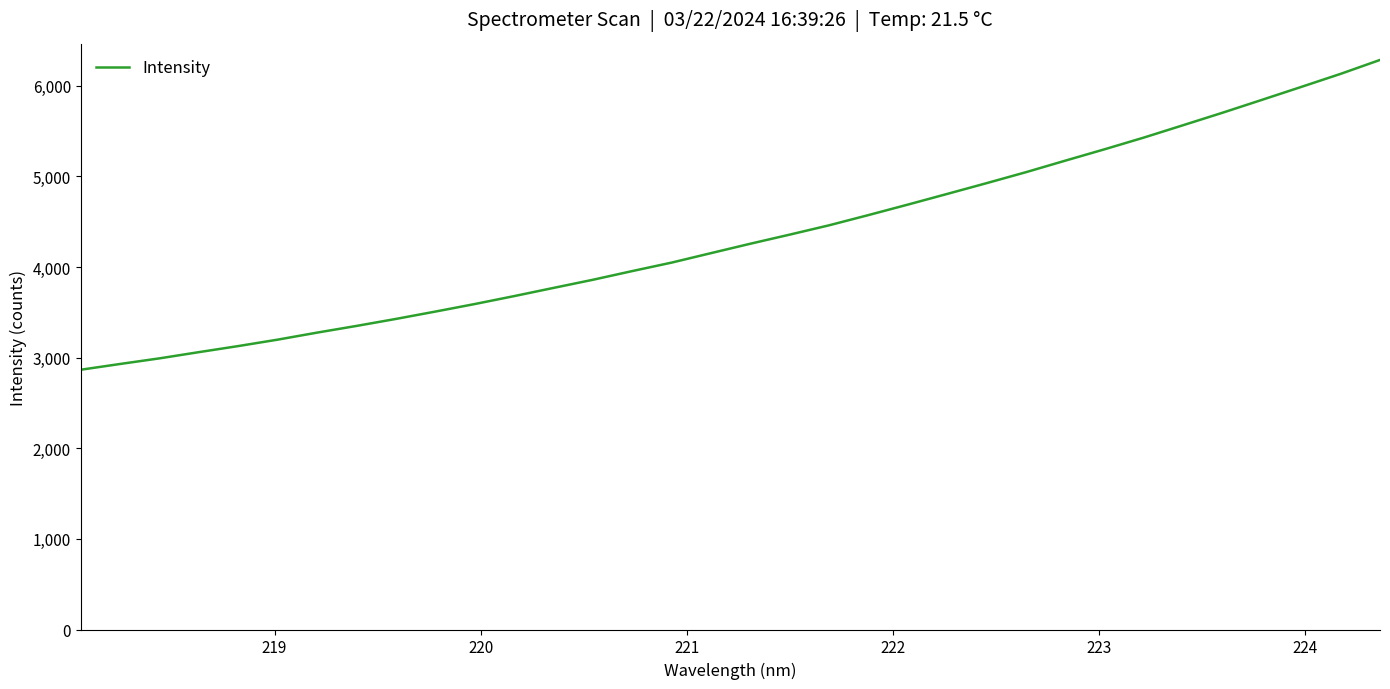

Does the chart display data point markers on the line(s)?

No